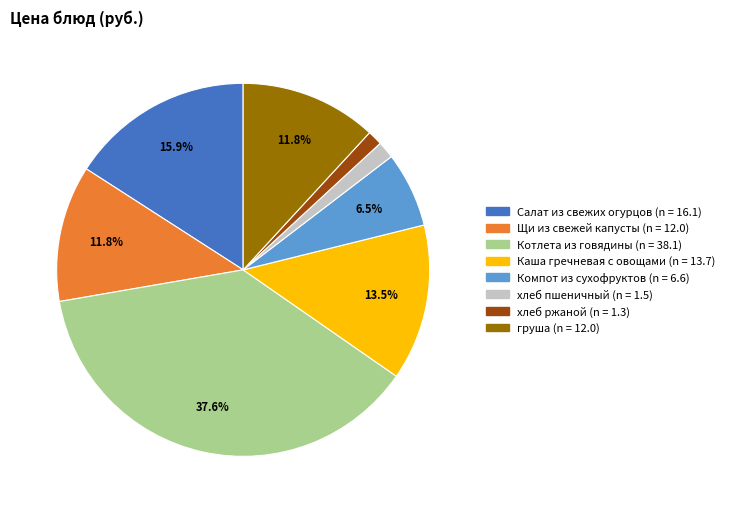

Which category has the biggest portion of the pie?

Котлета из говядины